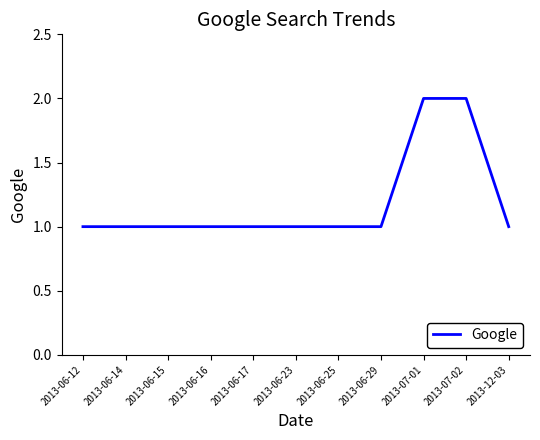

What is the approximate value at 2013-06-29?

1